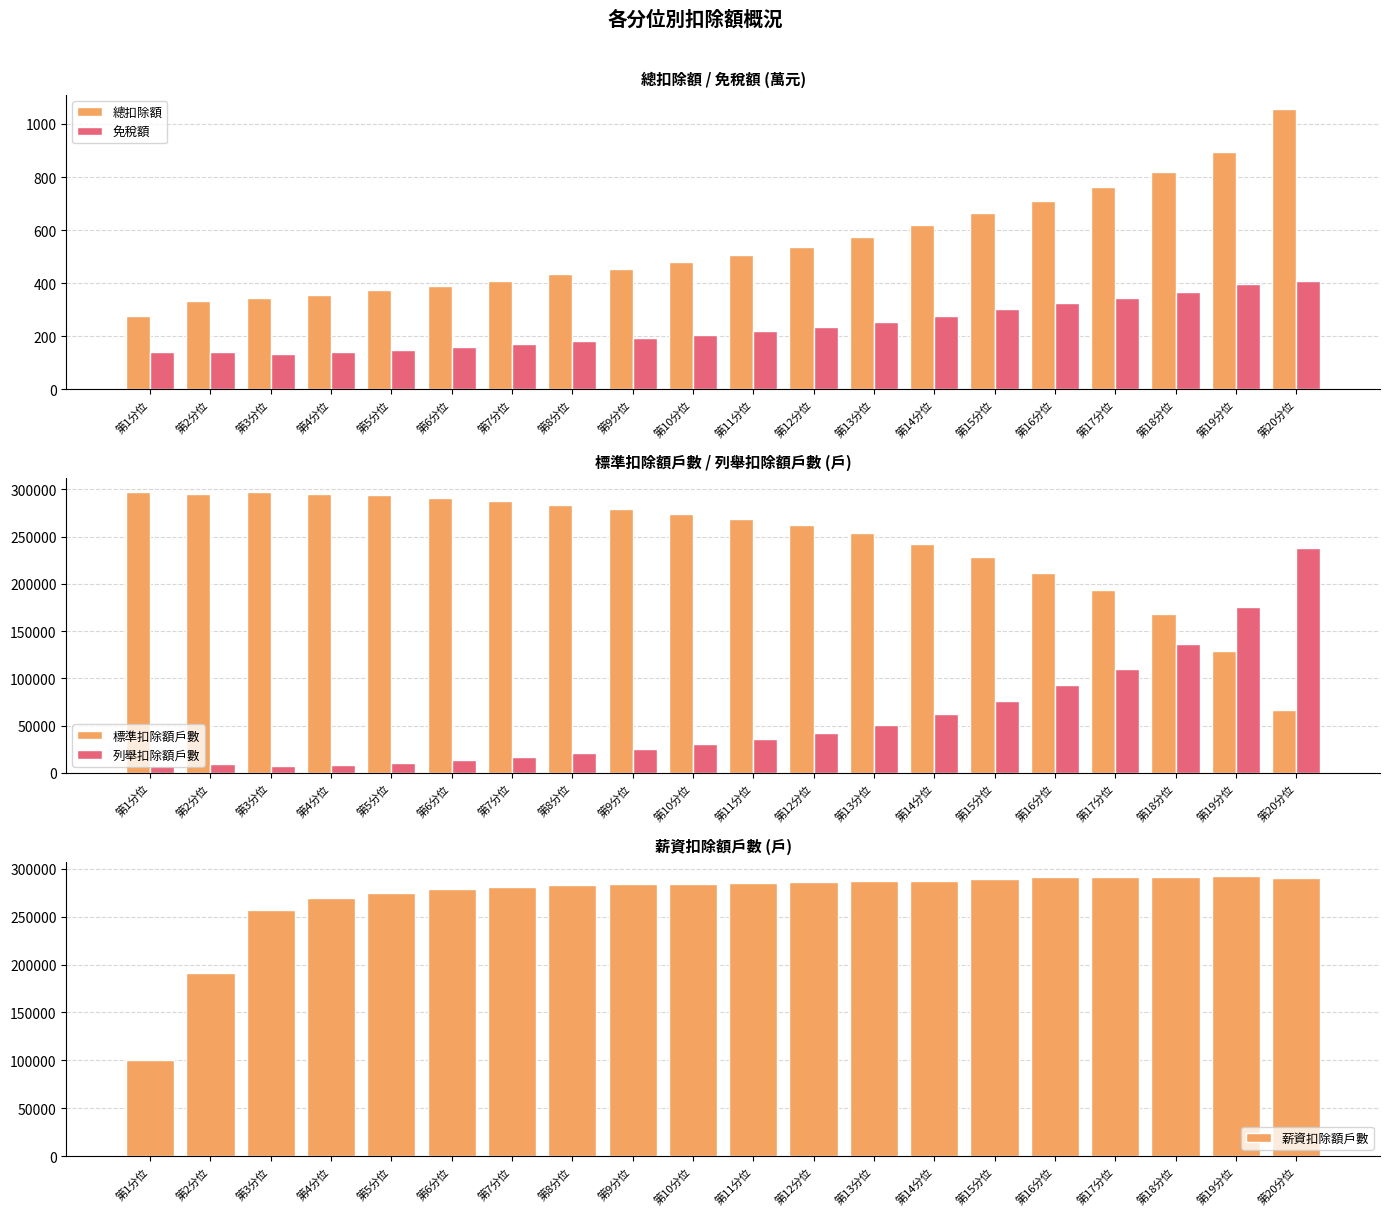

Reading right to left, transcribe all the data shown in this chart.

總扣除額: 第20分位=1057	第19分位=895	第18分位=820	第17分位=762	第16分位=711	第15分位=665	第14分位=618	第13分位=574	第12分位=537	第11分位=508	第10分位=480	第9分位=453	第8分位=433	第7分位=410	第6分位=390	第5分位=373	第4分位=356	第3分位=343	第2分位=333	第1分位=276
免稅額: 第20分位=410	第19分位=396	第18分位=367	第17分位=345	第16分位=324	第15分位=301	第14分位=276	第13分位=253	第12分位=234	第11分位=220	第10分位=206	第9分位=193	第8分位=183	第7分位=171	第6分位=160	第5分位=149	第4分位=139	第3分位=133	第2分位=142	第1分位=140
標準扣除額戶數: 第20分位=66435	第19分位=128843	第18分位=167673	第17分位=193800	第16分位=211636	第15分位=227894	第14分位=241884	第13分位=253934	第12分位=261973	第11分位=268746	第10分位=273891	第9分位=278801	第8分位=283022	第7分位=287399	第6分位=290903	第5分位=293762	第4分位=295383	第3分位=296900	第2分位=295147	第1分位=296696
列舉扣除額戶數: 第20分位=237638	第19分位=175230	第18分位=136401	第17分位=110274	第16分位=92438	第15分位=76180	第14分位=62190	第13分位=50140	第12分位=42101	第11分位=35328	第10分位=30183	第9分位=25273	第8分位=21052	第7分位=16675	第6分位=13171	第5分位=10312	第4分位=8691	第3分位=7174	第2分位=8927	第1分位=7378
薪資扣除額戶數: 第20分位=289848	第19分位=292598	第18分位=291763	第17分位=291585	第16分位=290927	第15分位=289287	第14分位=287139	第13分位=286999	第12分位=286079	第11分位=285527	第10分位=284488	第9分位=284197	第8分位=282669	第7分位=280607	第6分位=278422	第5分位=274522	第4分位=269132	第3分位=256608	第2分位=191541	第1分位=100100